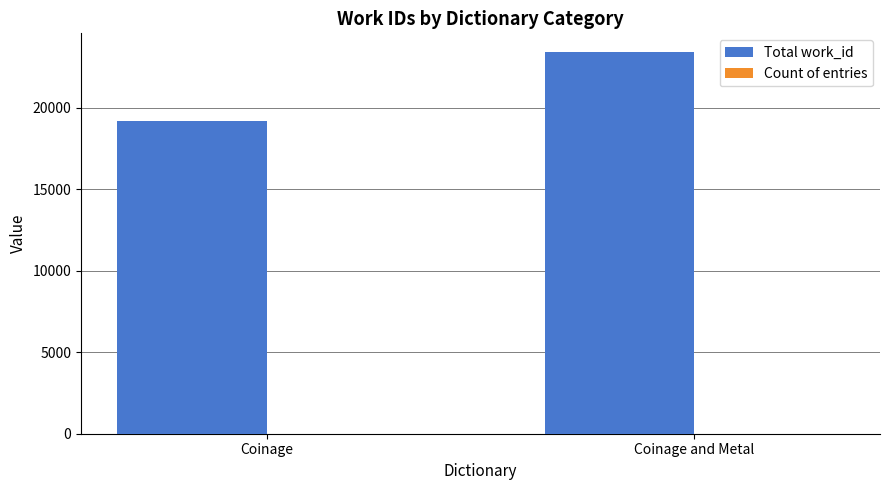

Which series has the largest total across all categories?

Total work_id